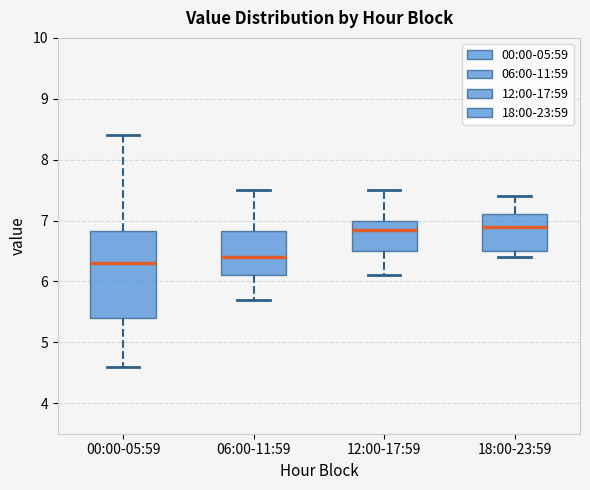

Which box's median line is the lowest?

00:00-05:59